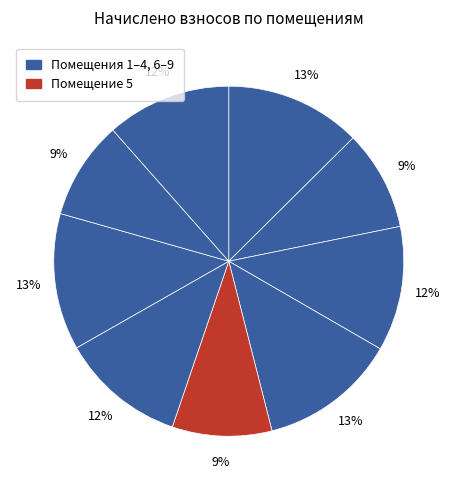

To the nearest percent, what is the difference between the largest and smallest slice percentages?

4%